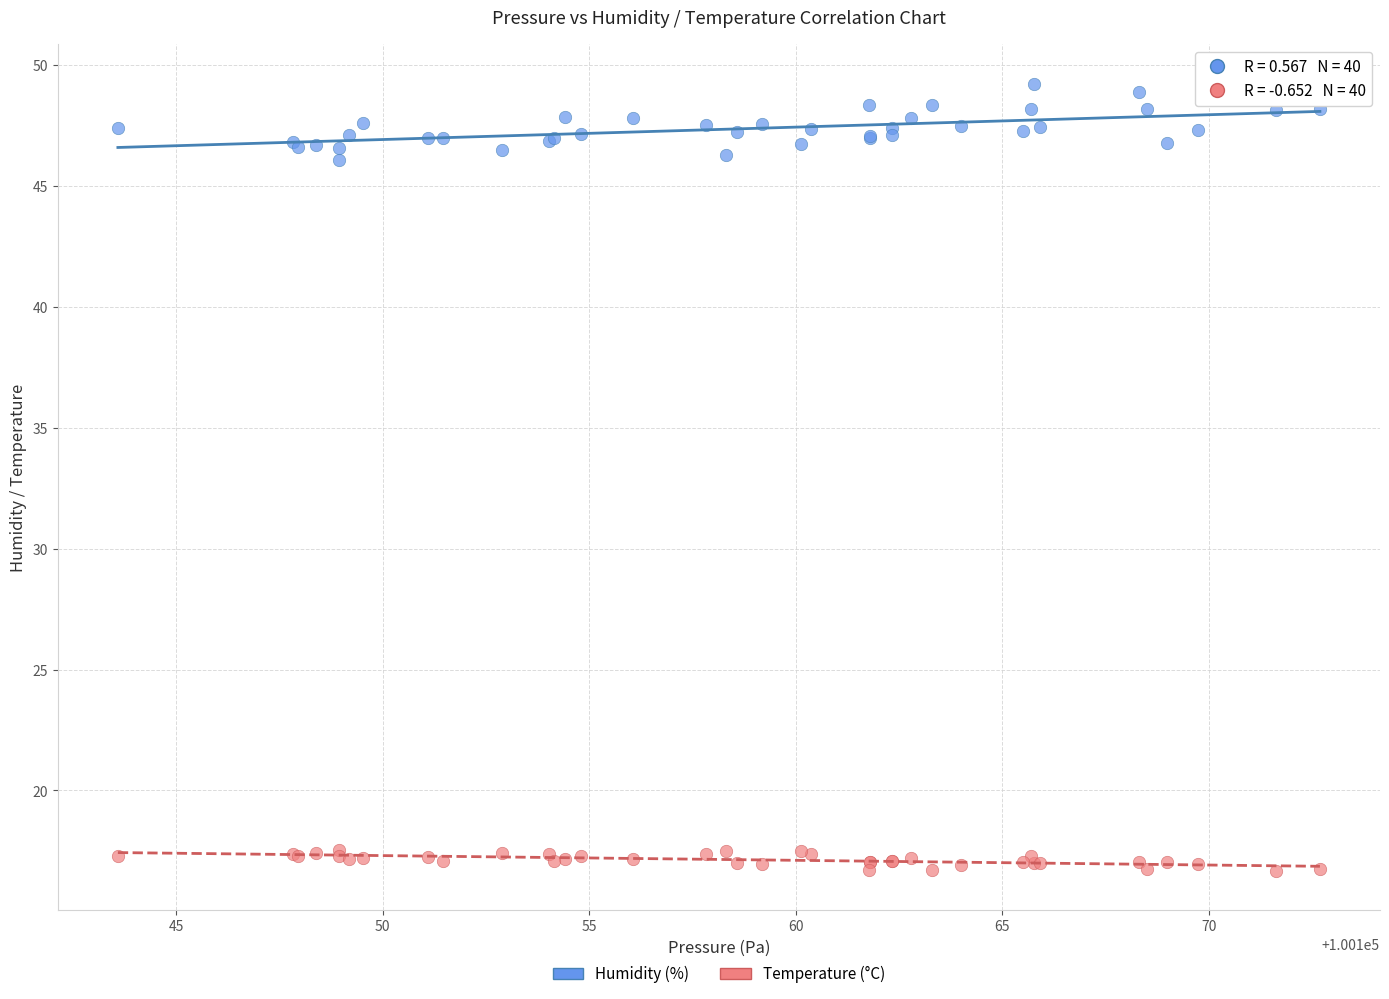

What is the X range (max minus min) for the scatter plot?

29.1